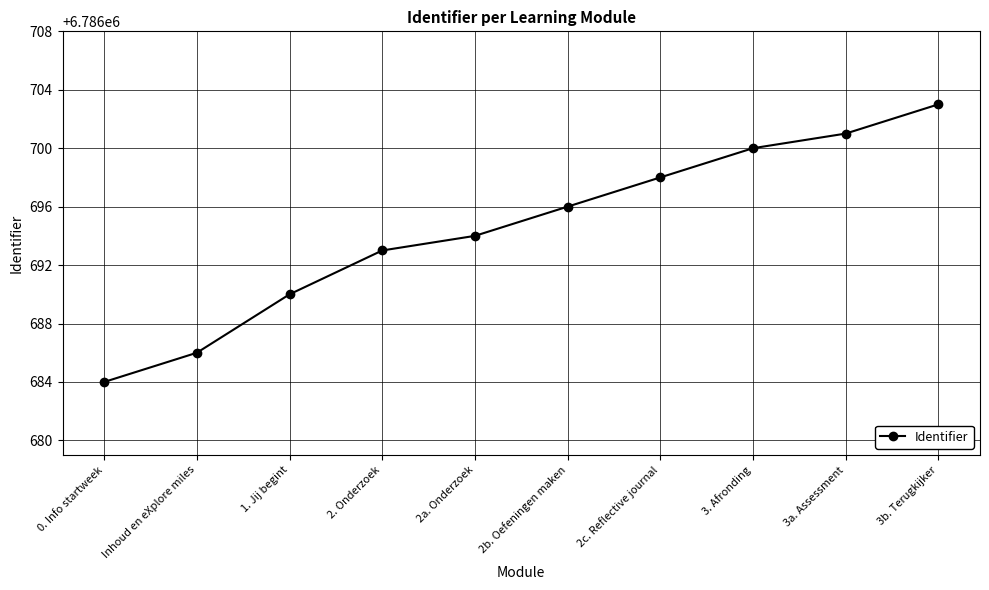

What is the sum of the values at 2a. Onderzoek and 2c. Reflective journal?

13573392